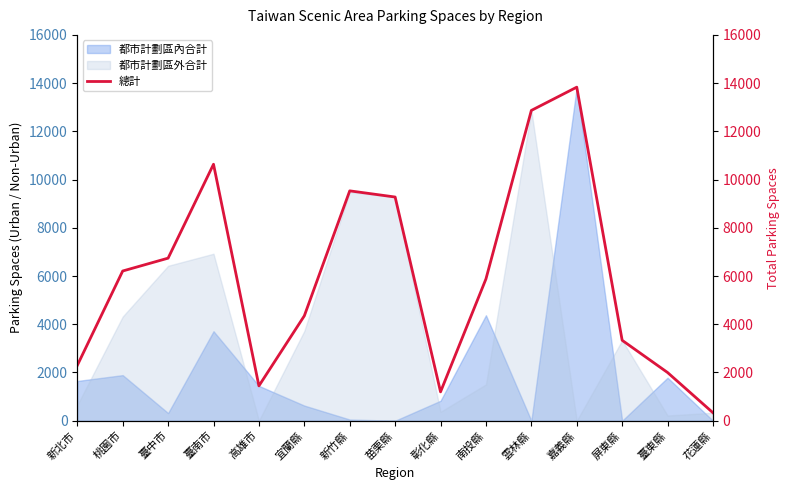

What is the sum of all values?

89913